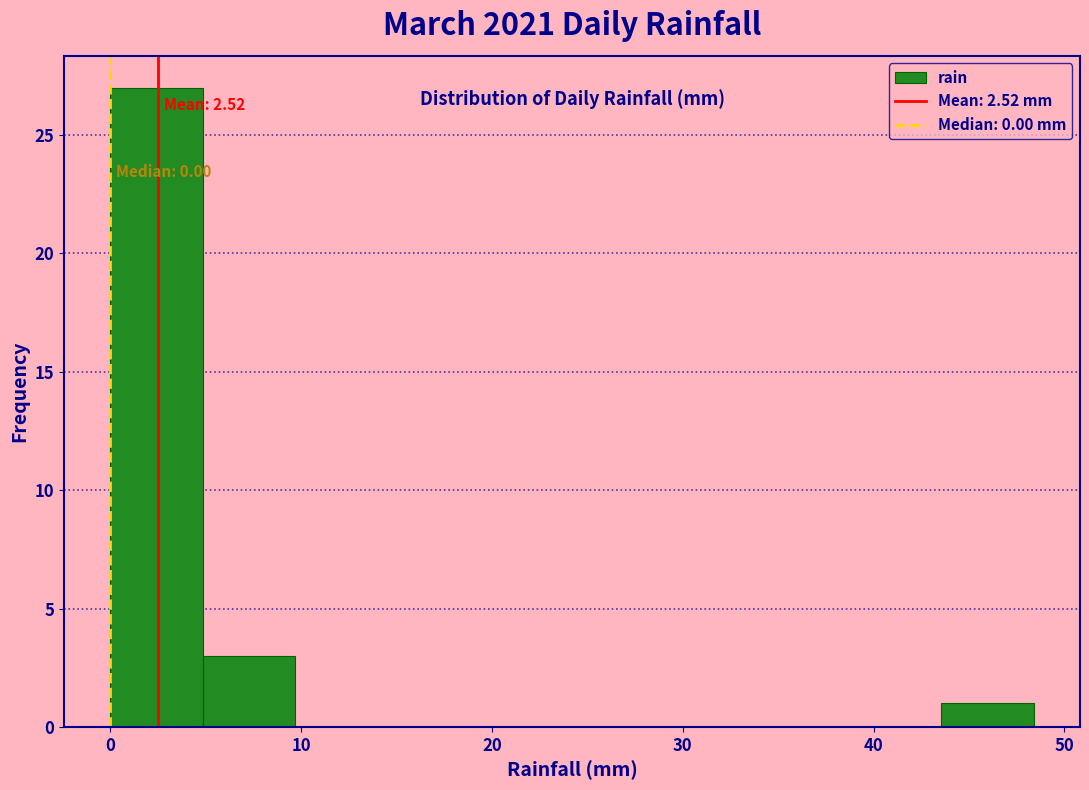

Which range on the x-axis has the tallest bar?

0 to 5